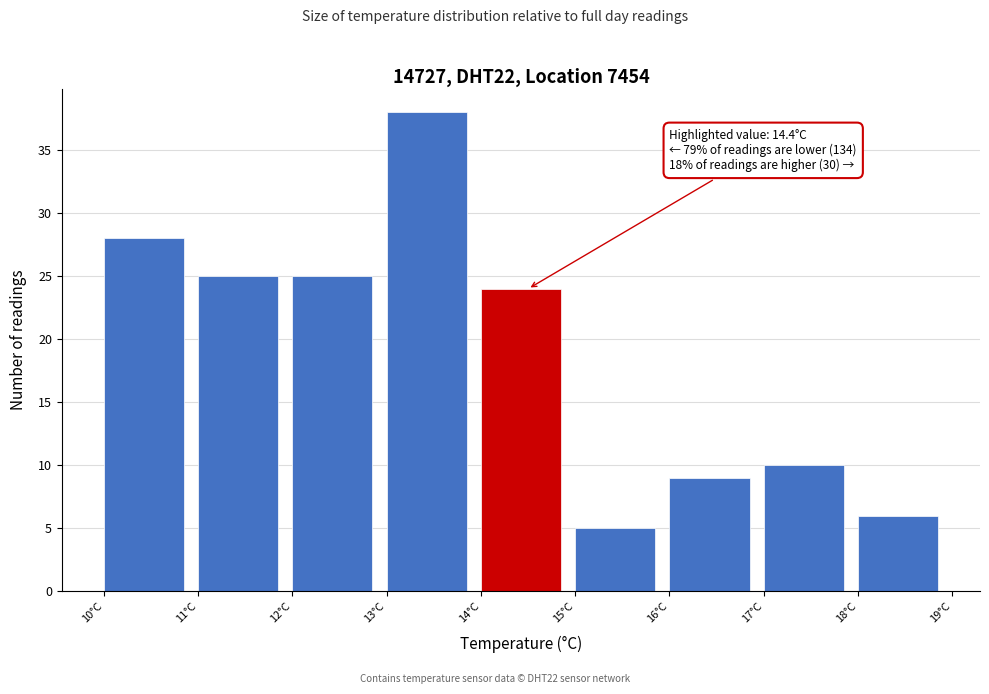

Over which range of the x-axis is the bar tallest?

13 to 14